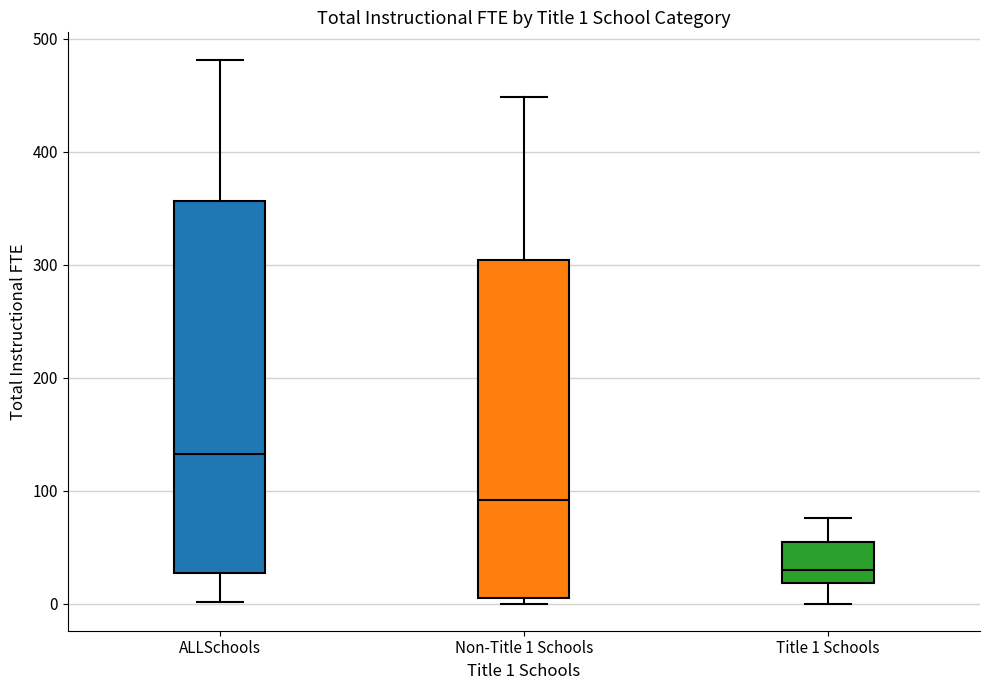

Which box's median line is the highest?

ALLSchools